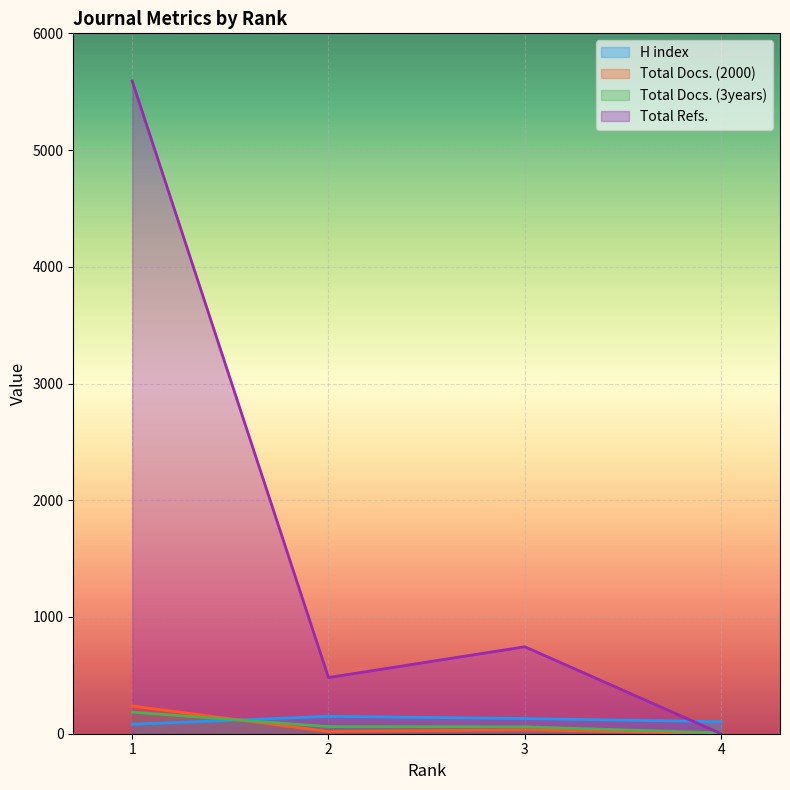

How many data points in Total Docs. (2000) are above 34?

1